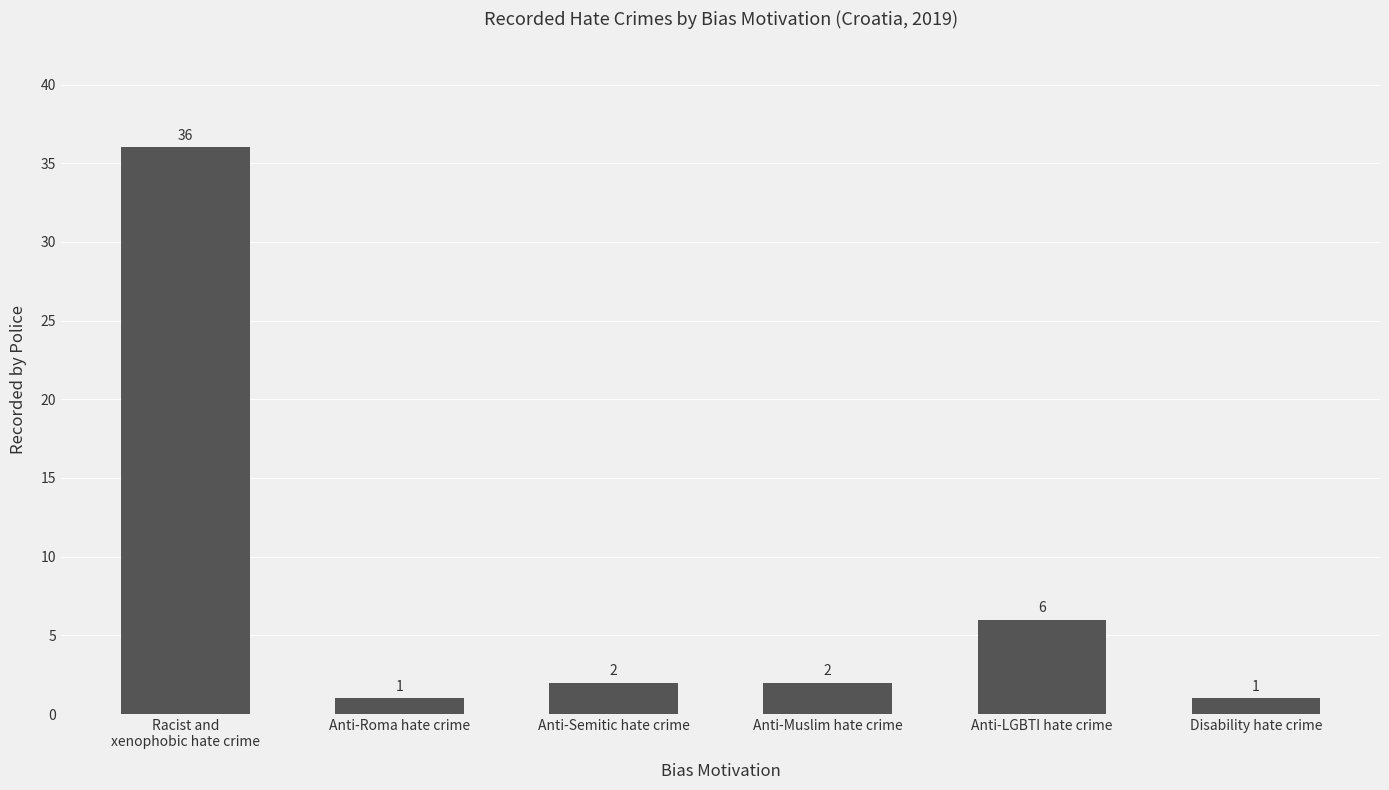

What is the approximate value at Anti-Muslim hate crime?

2